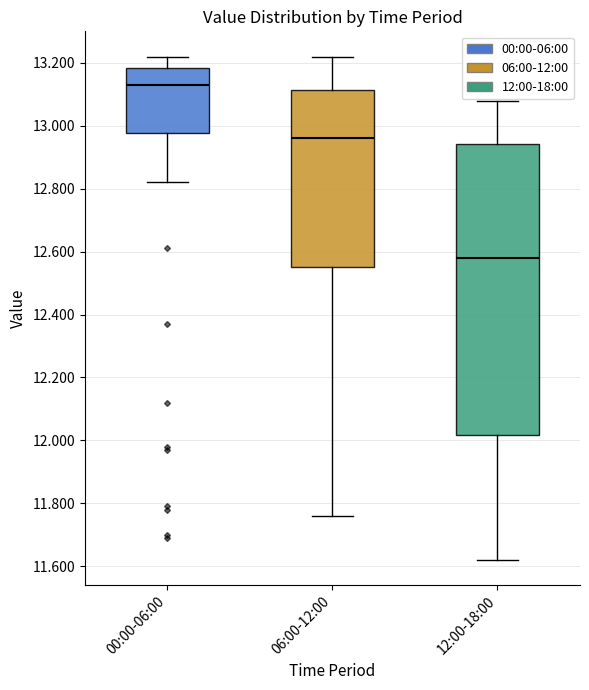

Reading left to right, read every box against the y-axis: the position of its median line, the range the box covers, and the ends of its whiskers. The values are not printed on the chart, so give them approximately, as read against the axis.

00:00-06:00: median 13.14, box 12.98 to 13.18, whiskers 12.82 to 13.22
06:00-12:00: median 12.96, box 12.56 to 13.12, whiskers 11.76 to 13.22
12:00-18:00: median 12.58, box 12.02 to 12.94, whiskers 11.62 to 13.08